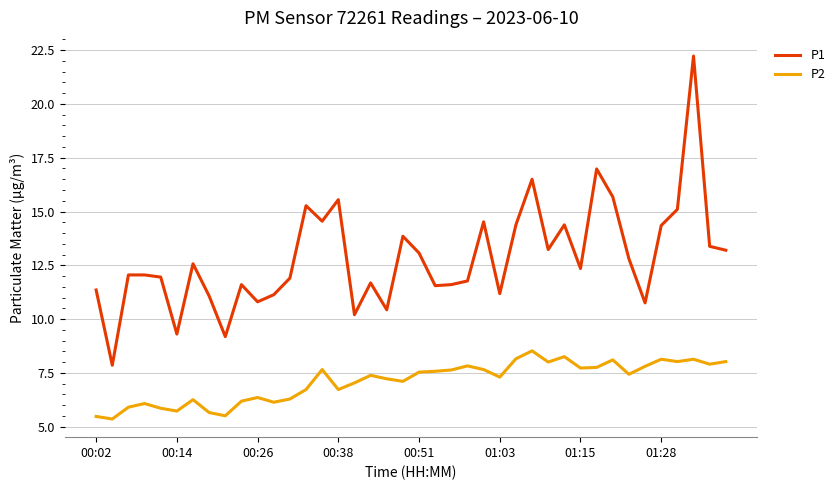

Which series has the largest range (max minus min)?

P1